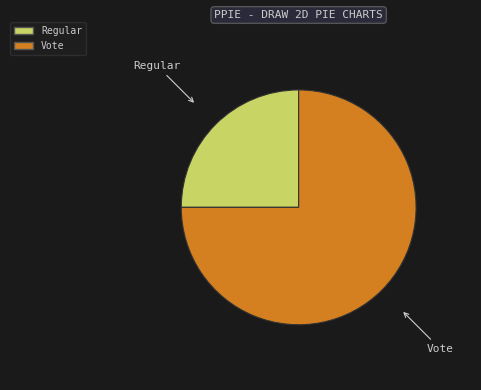

What is the largest slice in the pie chart?

Vote